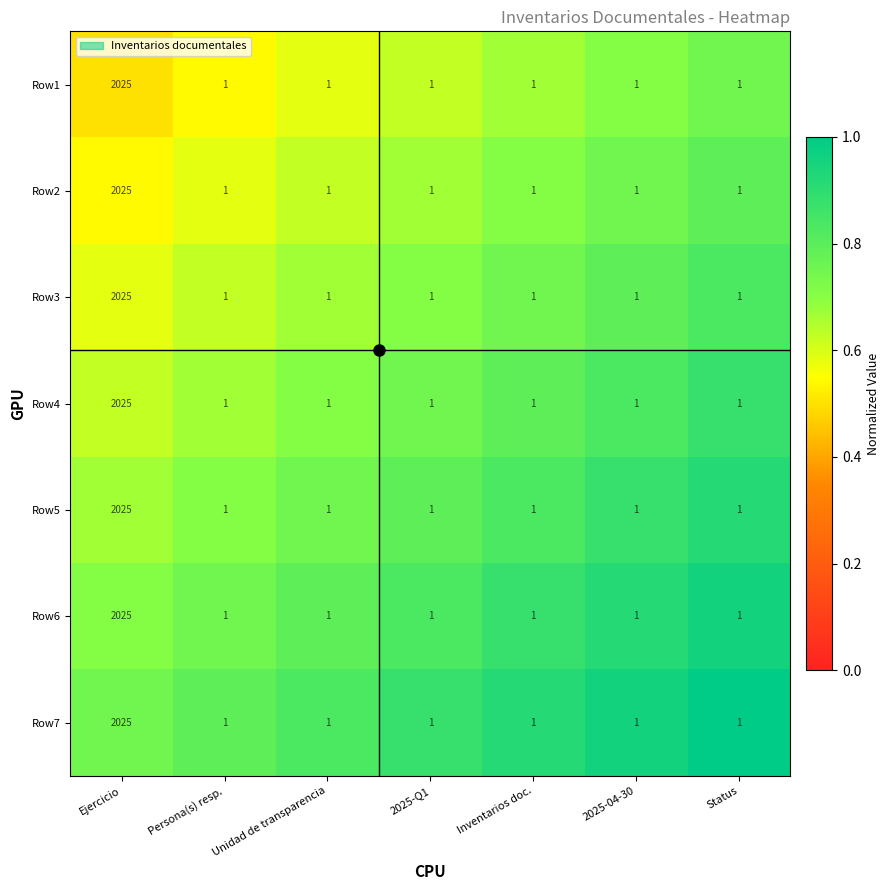

What is the average value of the Row6 series?

290